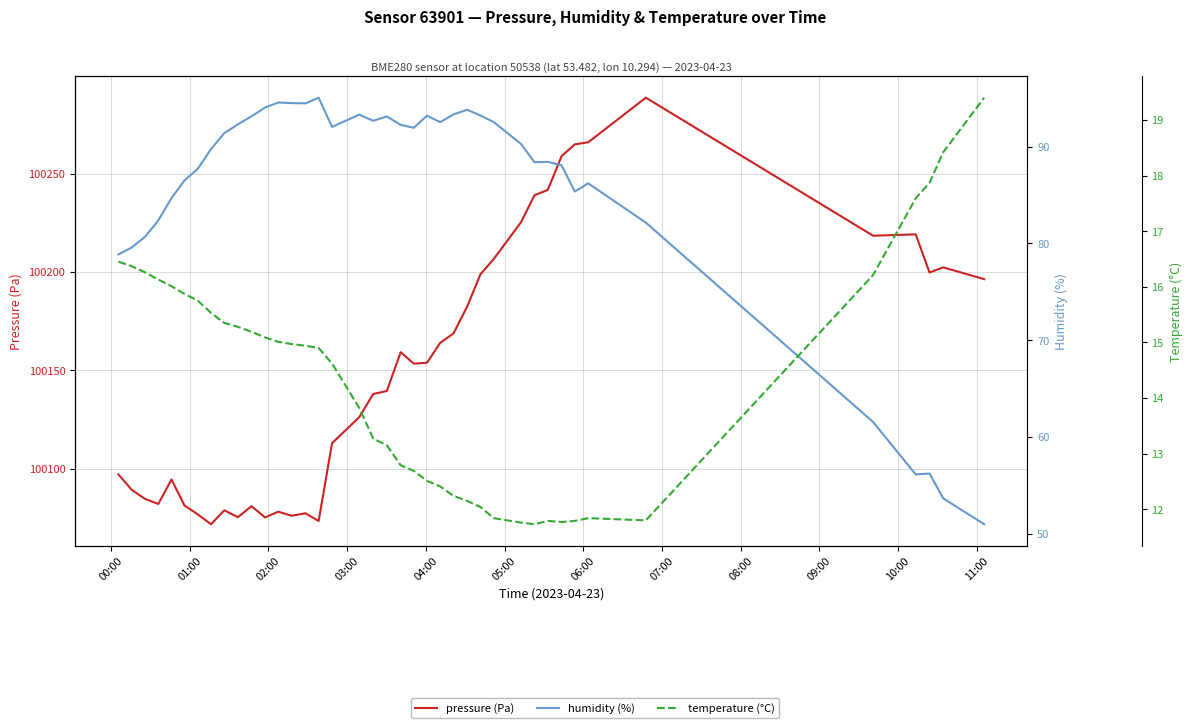

What is the value of the temperature (°C) point at the 24th from the left?

12.4